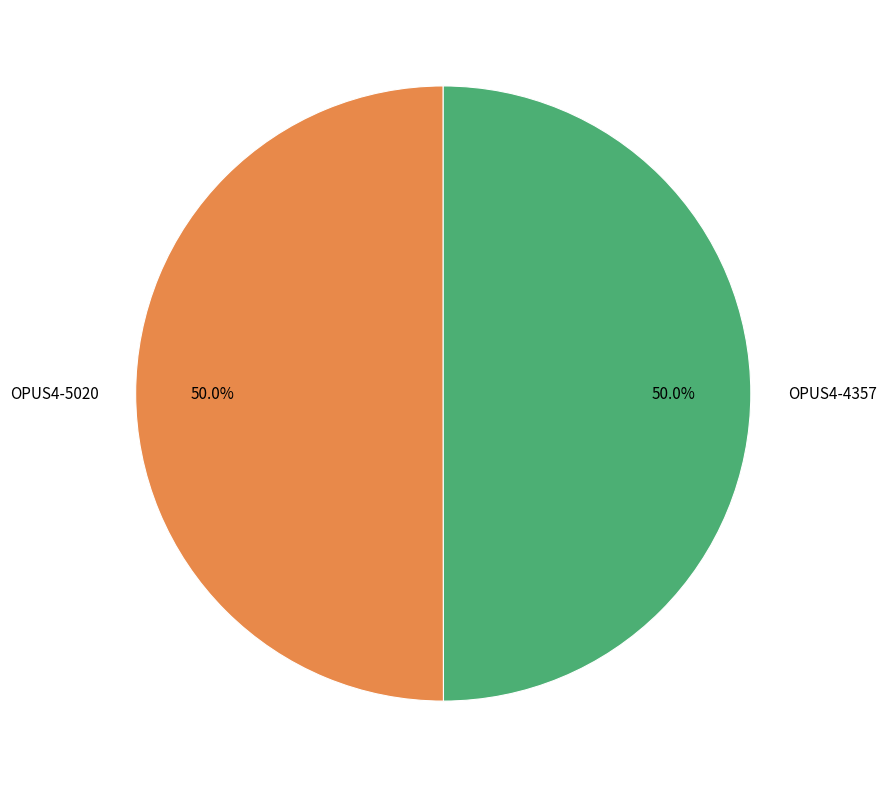

What is the ratio of the value at OPUS4-5020 to the value at OPUS4-4357?

1.0